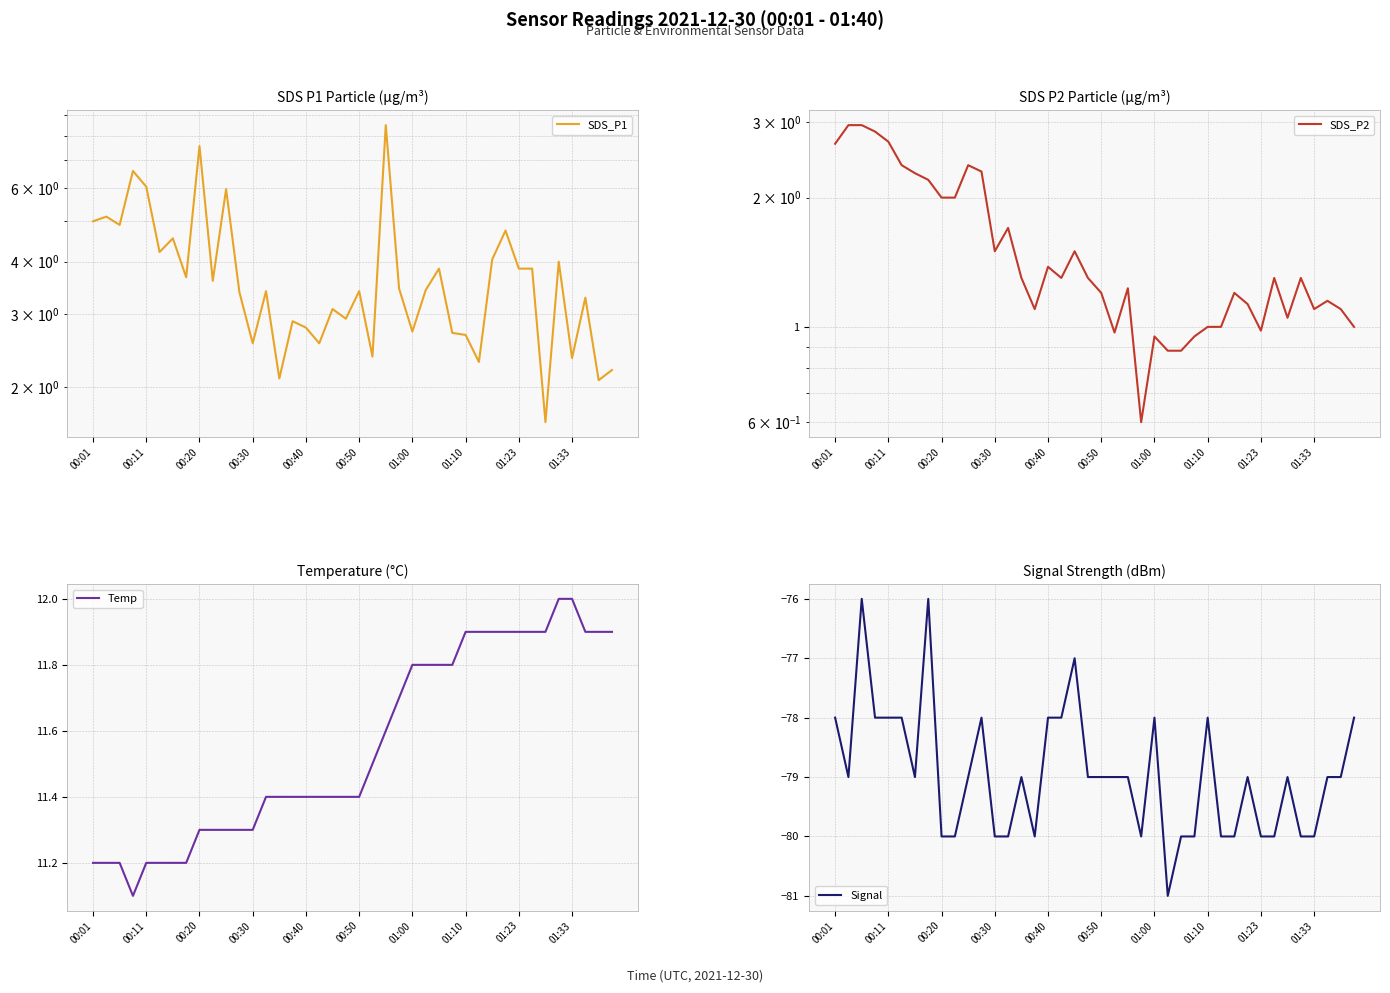

Rank the series at 18 from lowest to highest value.

Signal, SDS_P2, SDS_P1, Temp